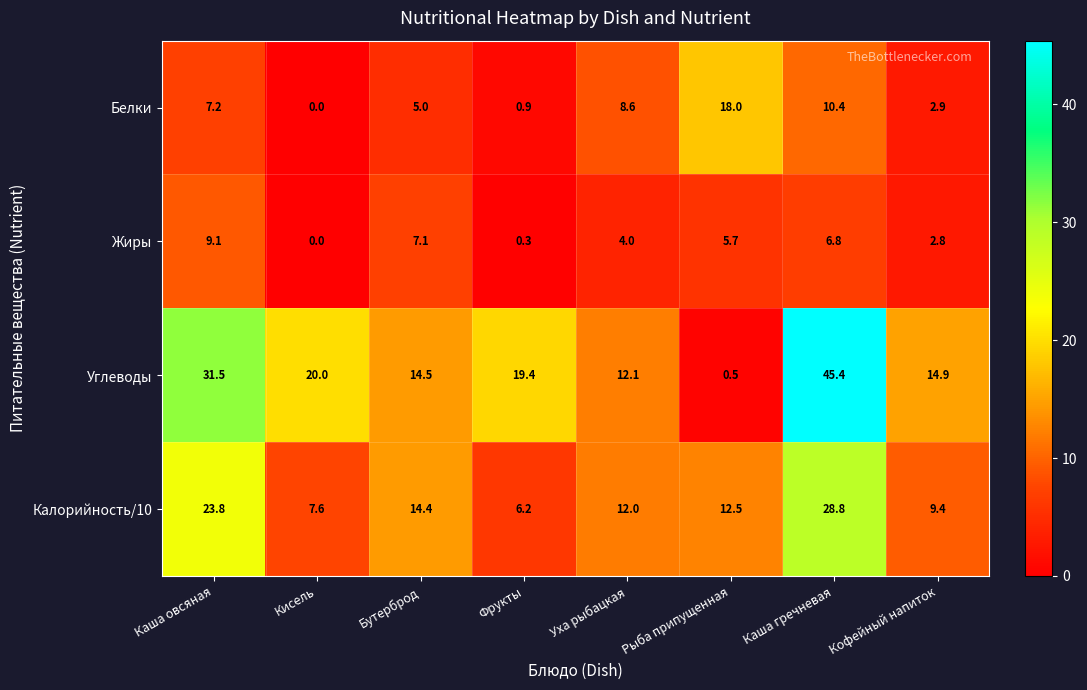

What is the total value across all series at Каша гречневая?

91.4